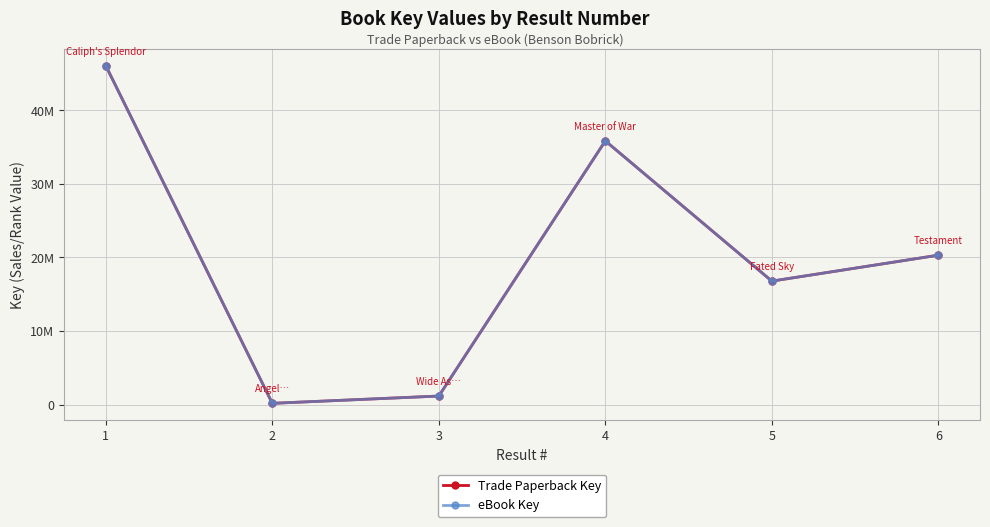

Reading left to right, what are all the values shown in this chart?

Trade Paperback Key: 46080774	161313	1152116	35849577	16781520	20307297
eBook Key: 46080774	161313	1152116	35849577	16781520	20307297